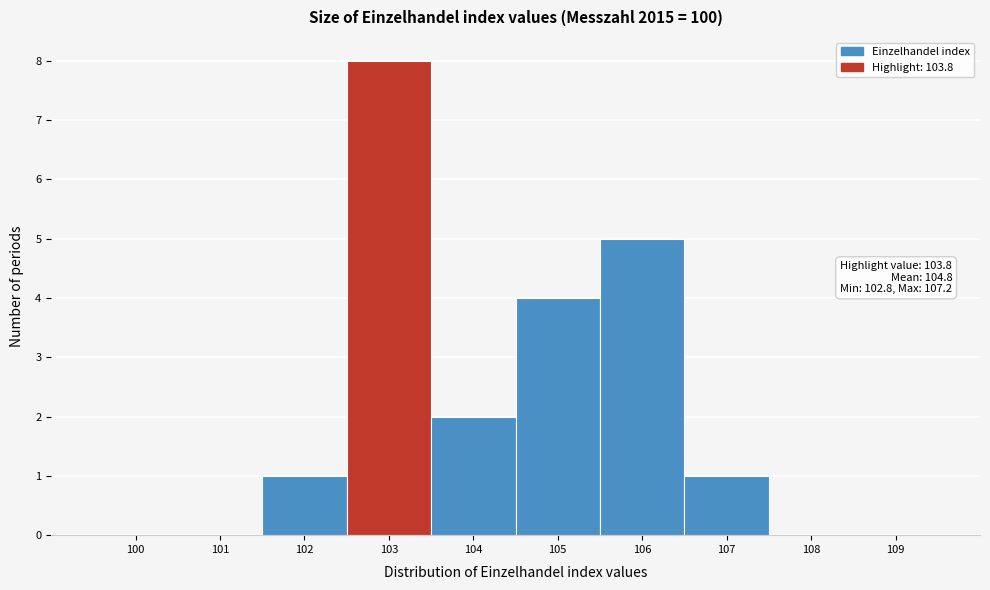

Reading left to right, extract all data points from this chart.

100=0	101=0	102=1	103=8	104=2	105=4	106=5	107=1	108=0	109=0